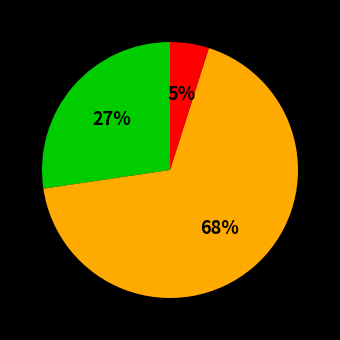

To the nearest percent, what is the difference between the largest and smallest slice percentages?

63%